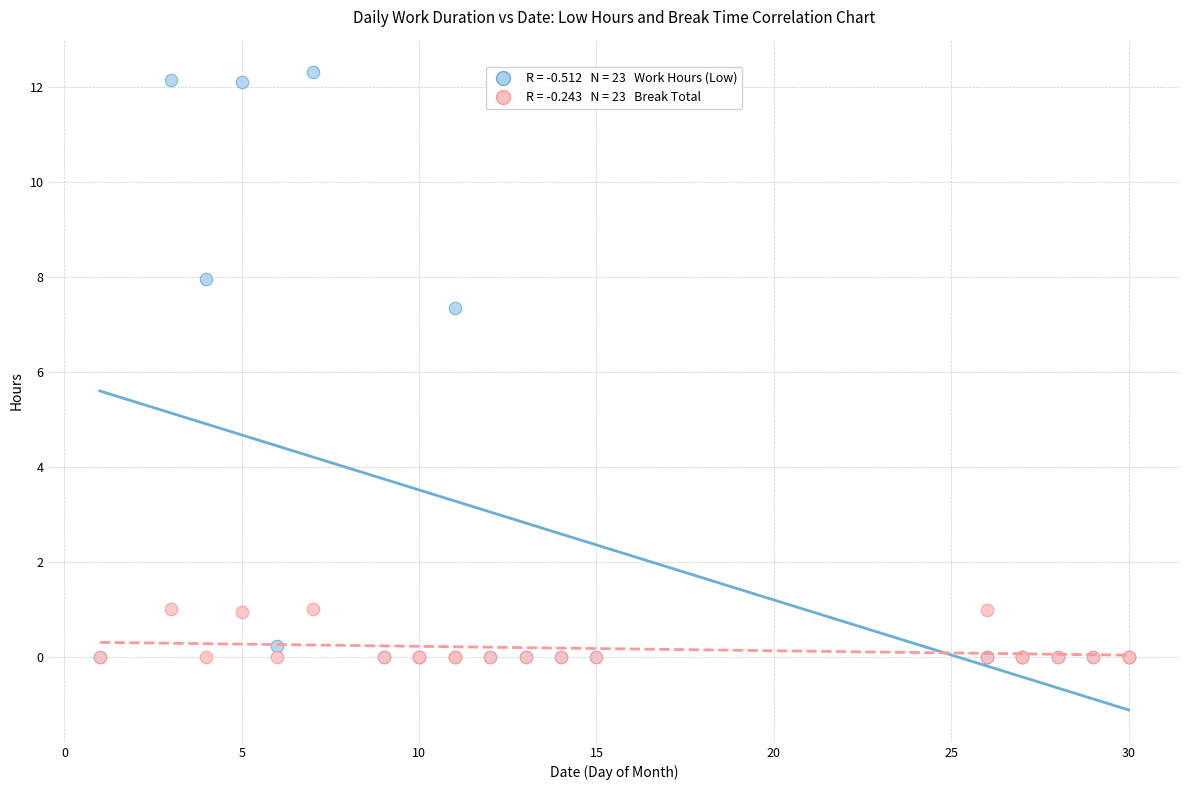

Across all series, what Y value is closest to 6?

7.3